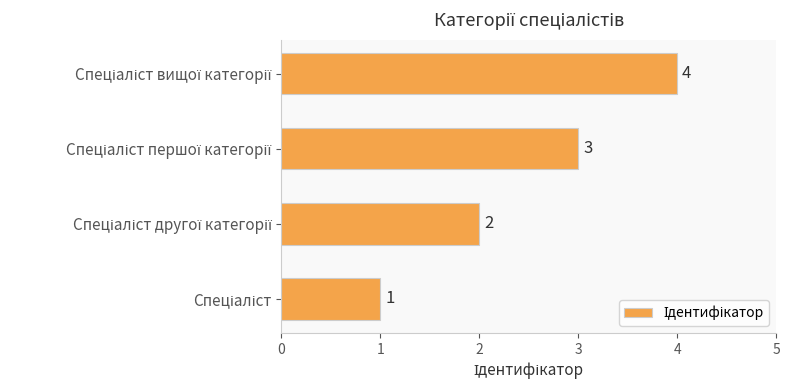

How many values are between 2 and 4?

3